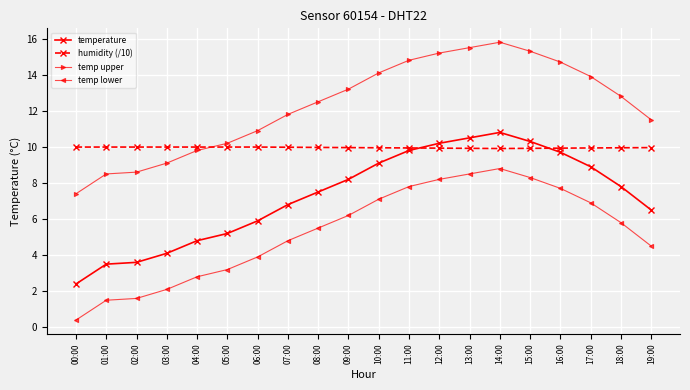

Which series has the largest total across all categories?

temp upper